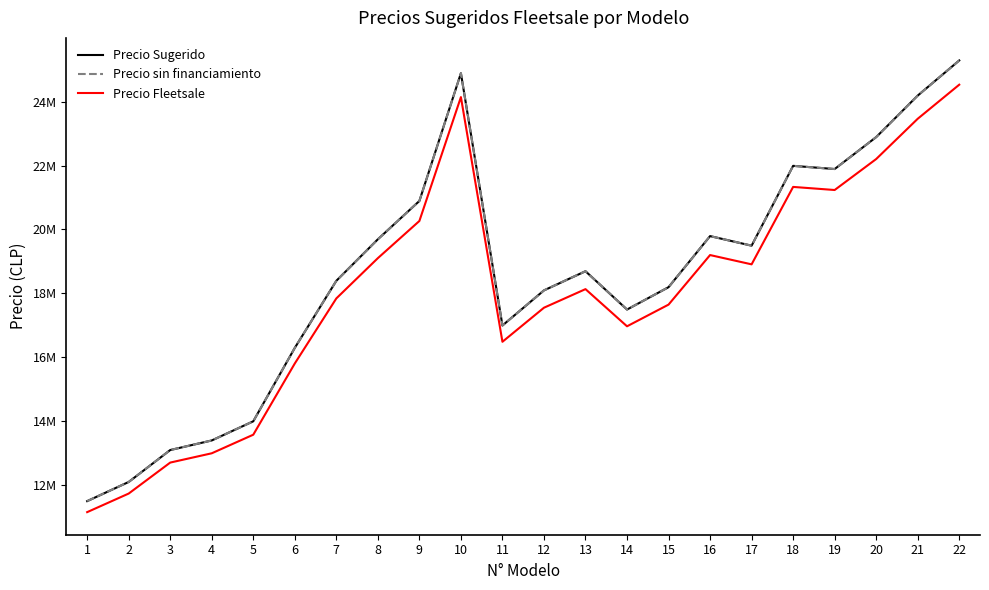

Does the chart display data point markers on the line(s)?

No